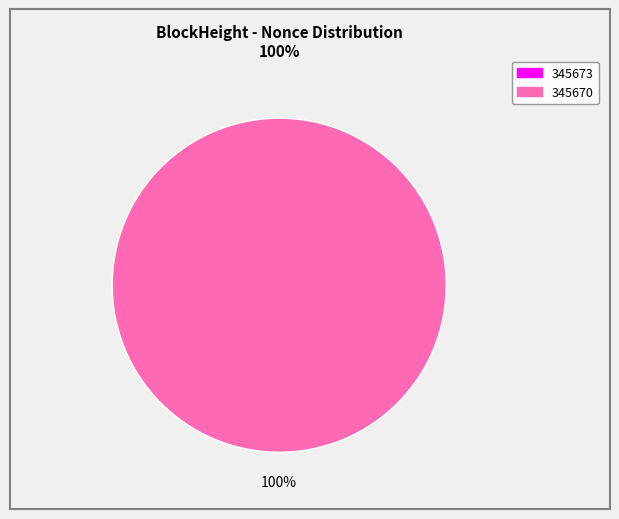

What is the change in value from 345673 to 345670?

+43057